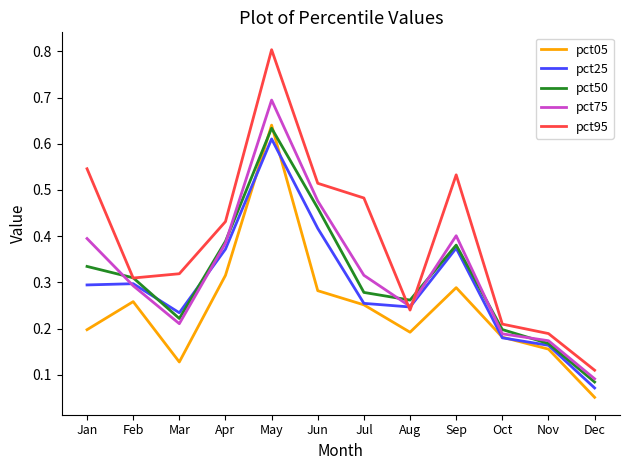

Between May and Sep, which series saw the biggest shift?

pct05